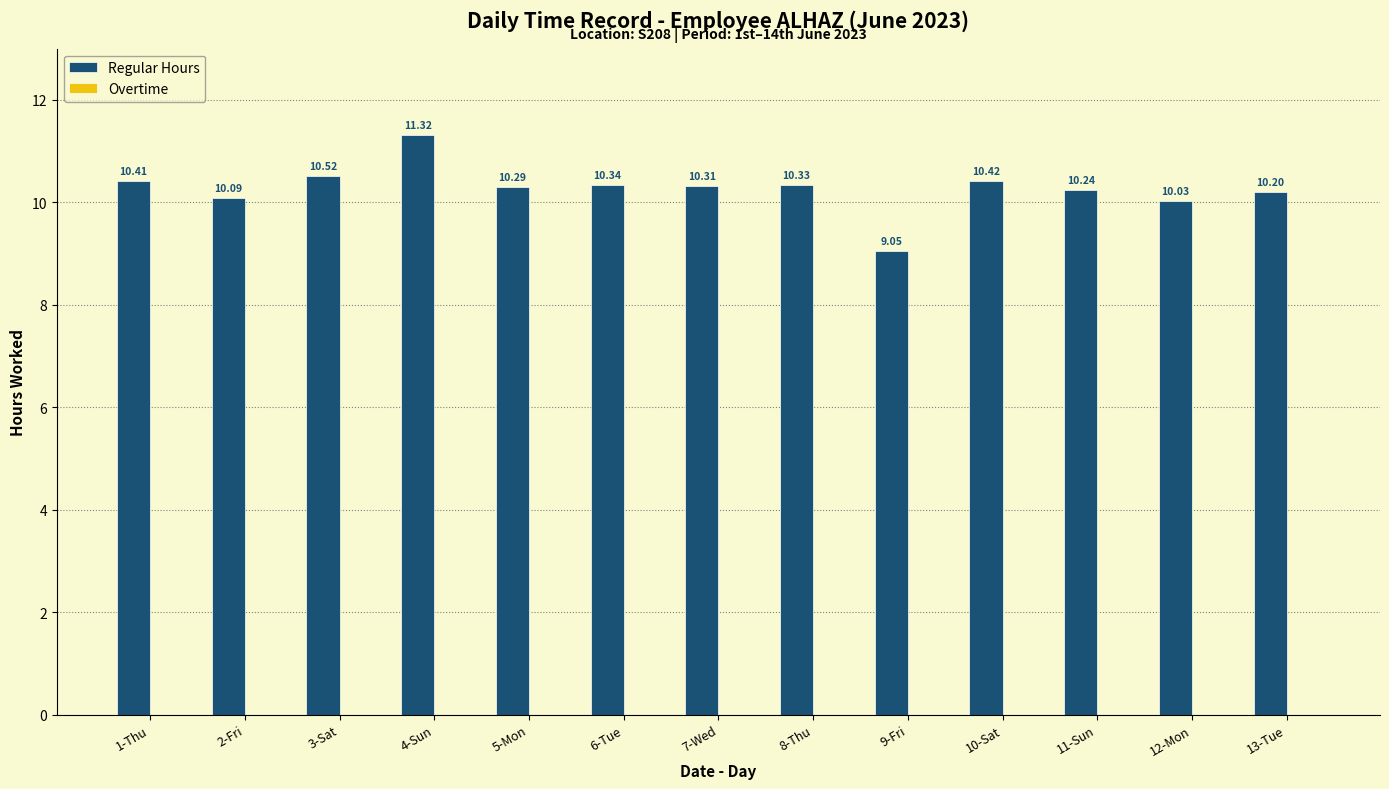

What is the change in value from 5-Mon to 12-Mon?

-0.3